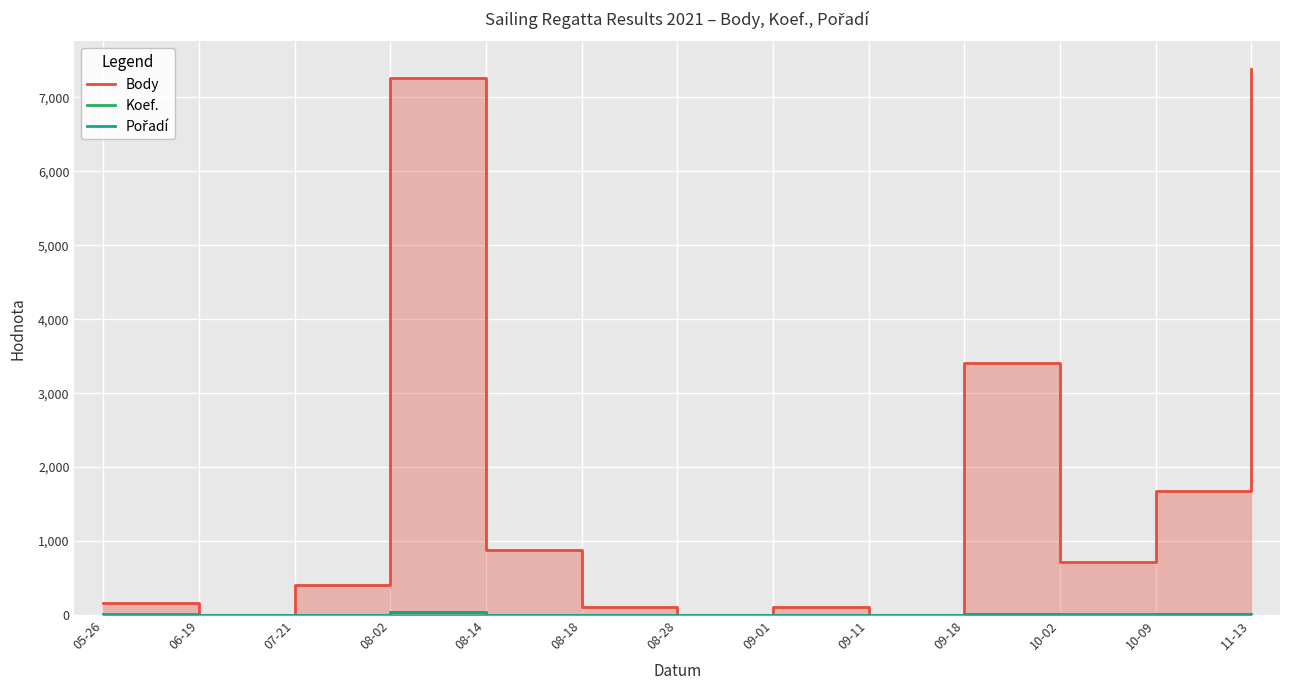

At which label is Koef. closest to 18?

09-18